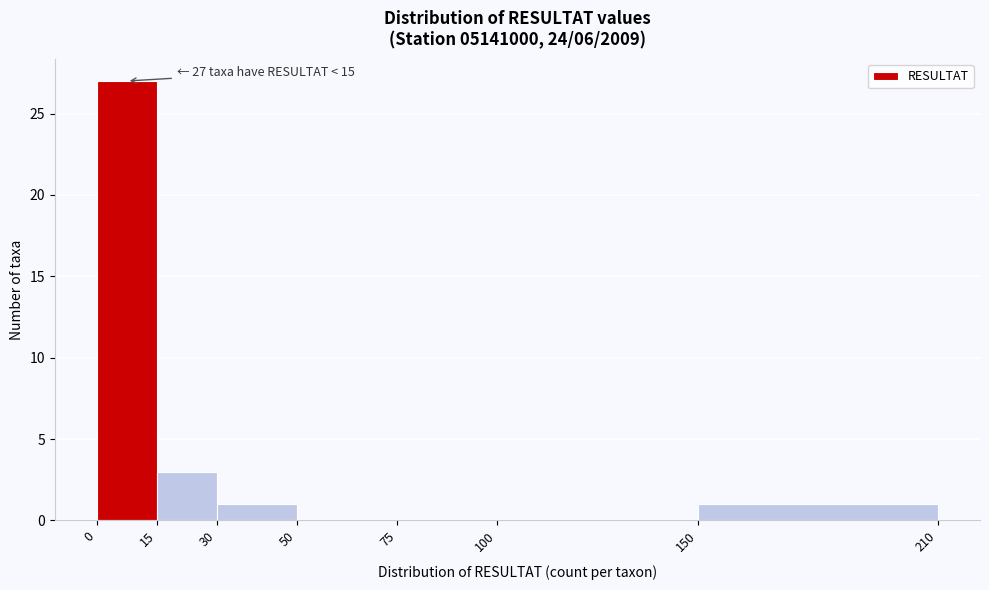

Which range on the x-axis has the tallest bar?

0 to 15